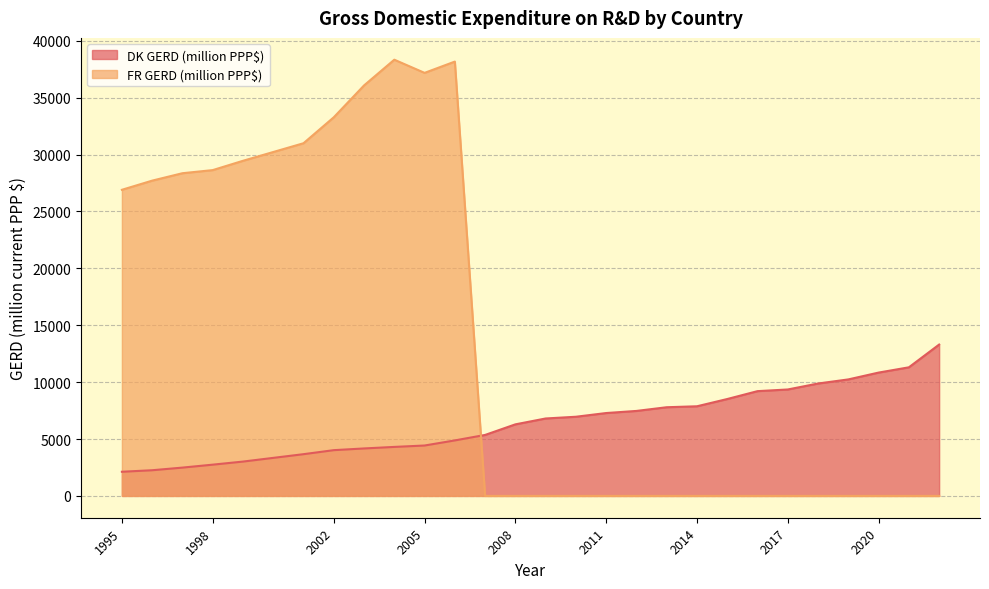

Reading left to right, list all the values displayed in this chart.

DK GERD (million PPP$): 1995=2123.5	1996=2256.7	1997=2488.4	1998=2746.9	1999=3018.0	2001=3668.2	2002=4021.6	2003=4171.7	2004=4306.7	2005=4429.5	2006=4878.0	2007=5359.8	2008=6289.3	2009=6805.3	2010=6958.0	2011=7283.7	2012=7468.8	2013=7793.6	2014=7877.7	2015=8515.7	2016=9208.0	2017=9354.5	2018=9877.9	2019=10238.8	2020=10839.0	2021=11301.5	2022=13301.1
FR GERD (million PPP$): 1995=26902.1	1996=27706.7	1997=28358.6	1998=28632.2	1999=29450.4	2001=30993.8	2002=33274.5	2003=36073.4	2004=38334.7	2005=37177.4	2006=38169.8	2007=0.0	2008=0.0	2009=0.0	2010=0.0	2011=0.0	2012=0.0	2013=0.0	2014=0.0	2015=0.0	2016=0.0	2017=0.0	2018=0.0	2019=0.0	2020=0.0	2021=0.0	2022=0.0